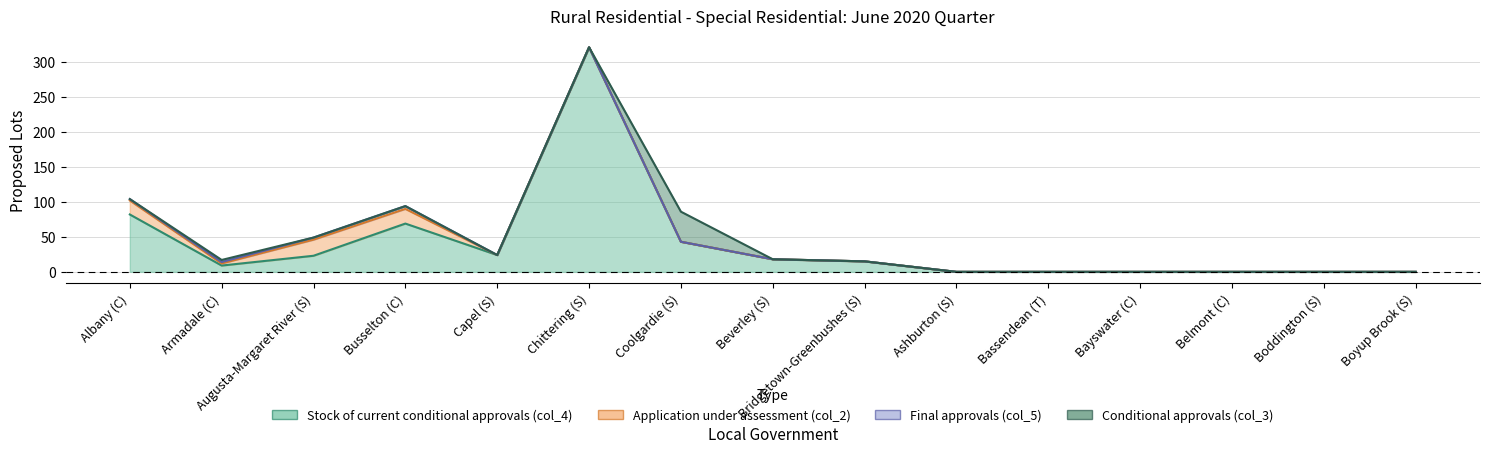

How many positive values does the Stock of current conditional approvals (col_4) series have?

9